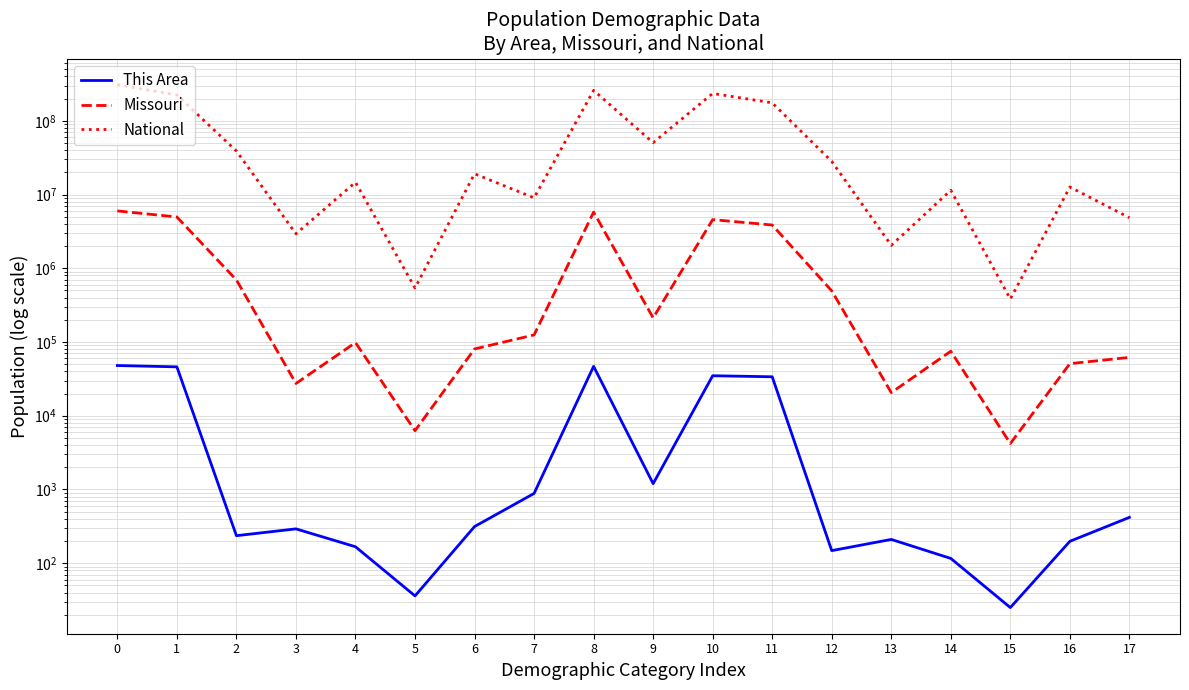

How many data points in This Area are less than 314?

9